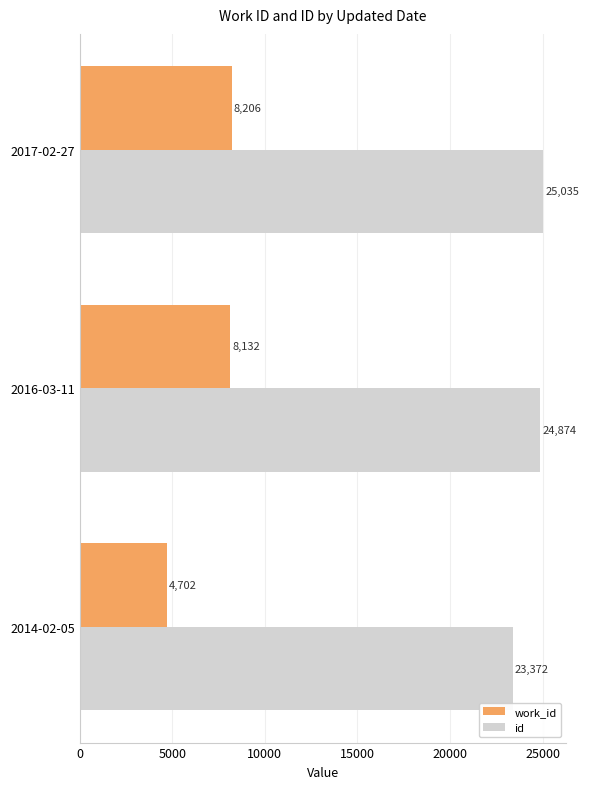

At which category is the sum across all series the highest?

2017-02-27